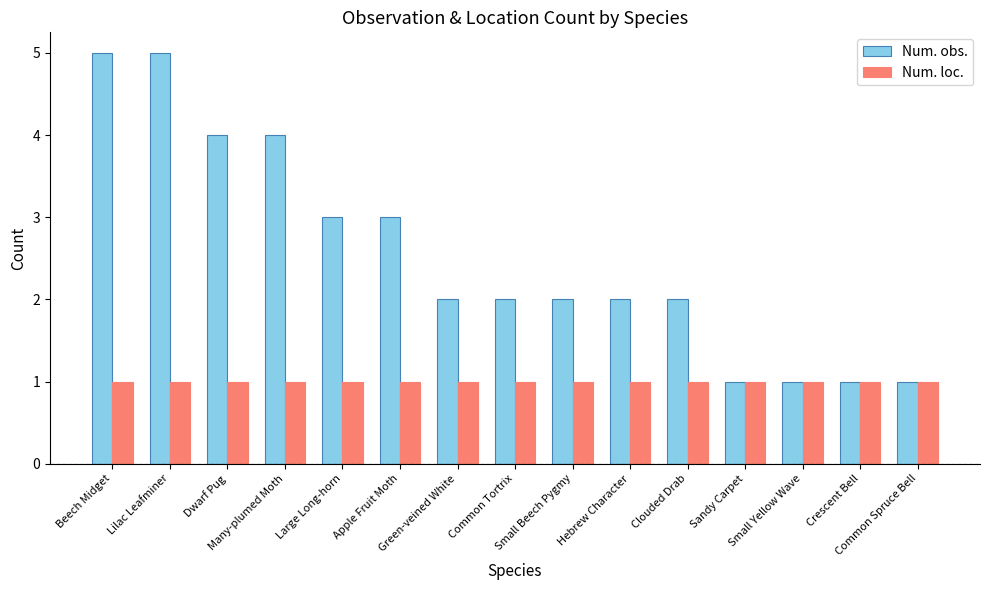

Is the value of Num. loc. at Small Yellow Wave greater than the value of Num. obs. at Large Long-horn?

No